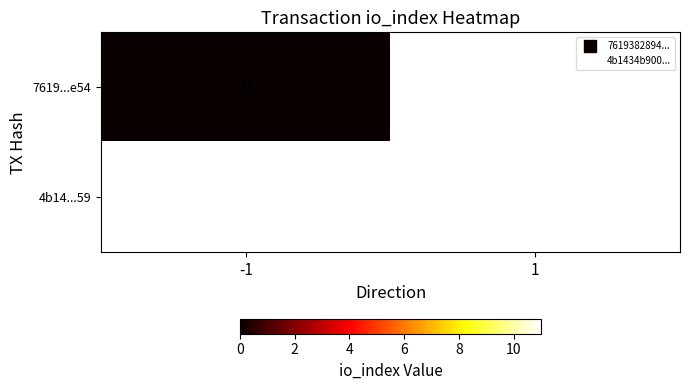

At which label is 7619...e54 closest to 0?

-1